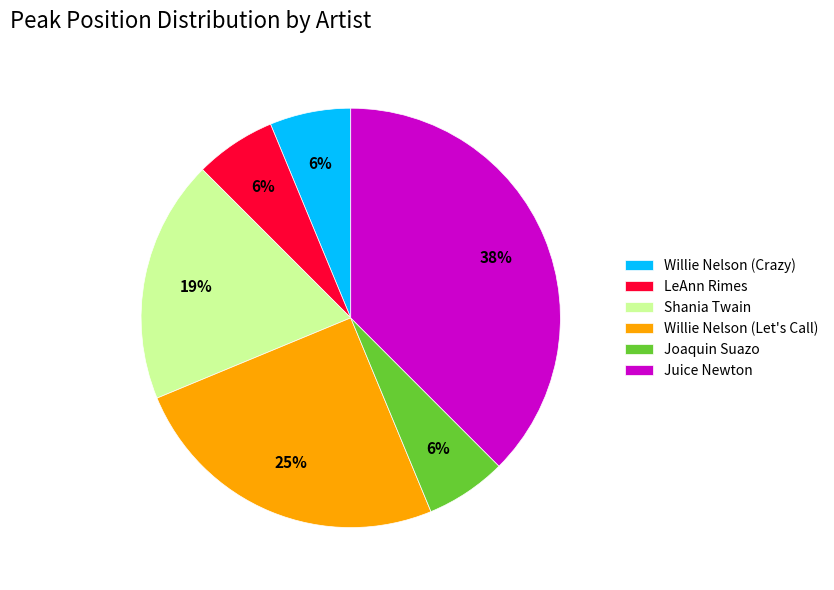

To the nearest percent, what portion does Shania Twain represent?

19%